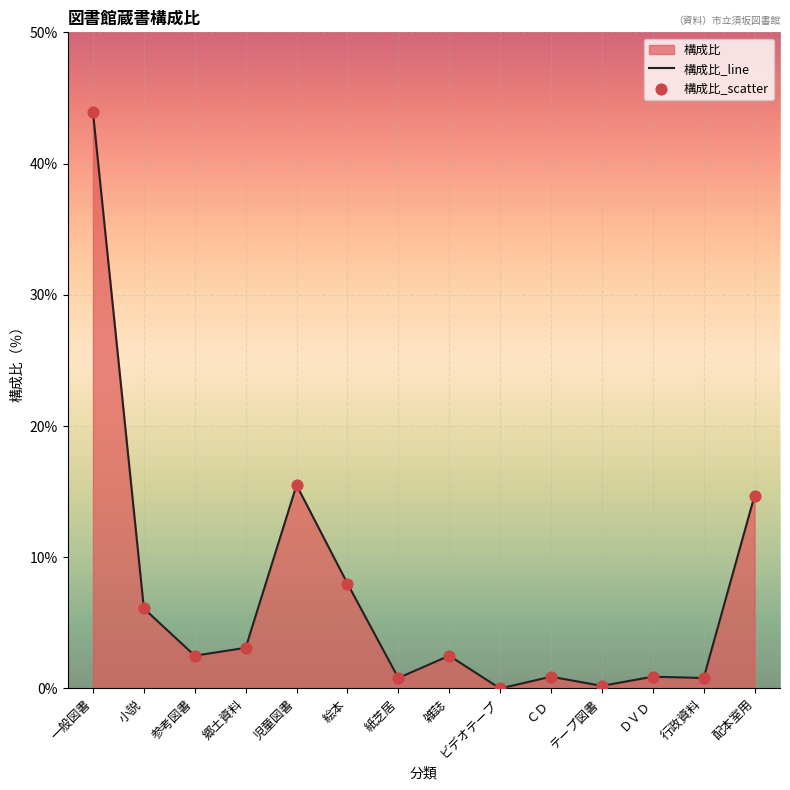

What is the ratio of the value at 行政資料 to the value at 郷土資料?

0.3